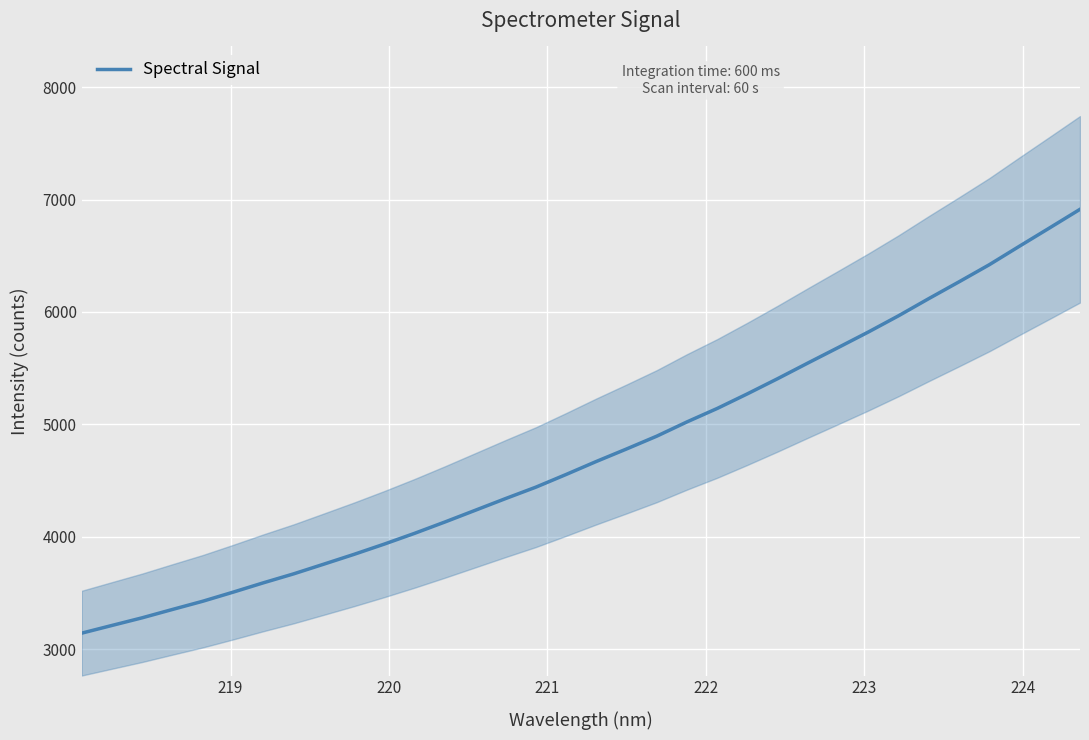

What is the minimum value for Spectral Signal?

3141.9